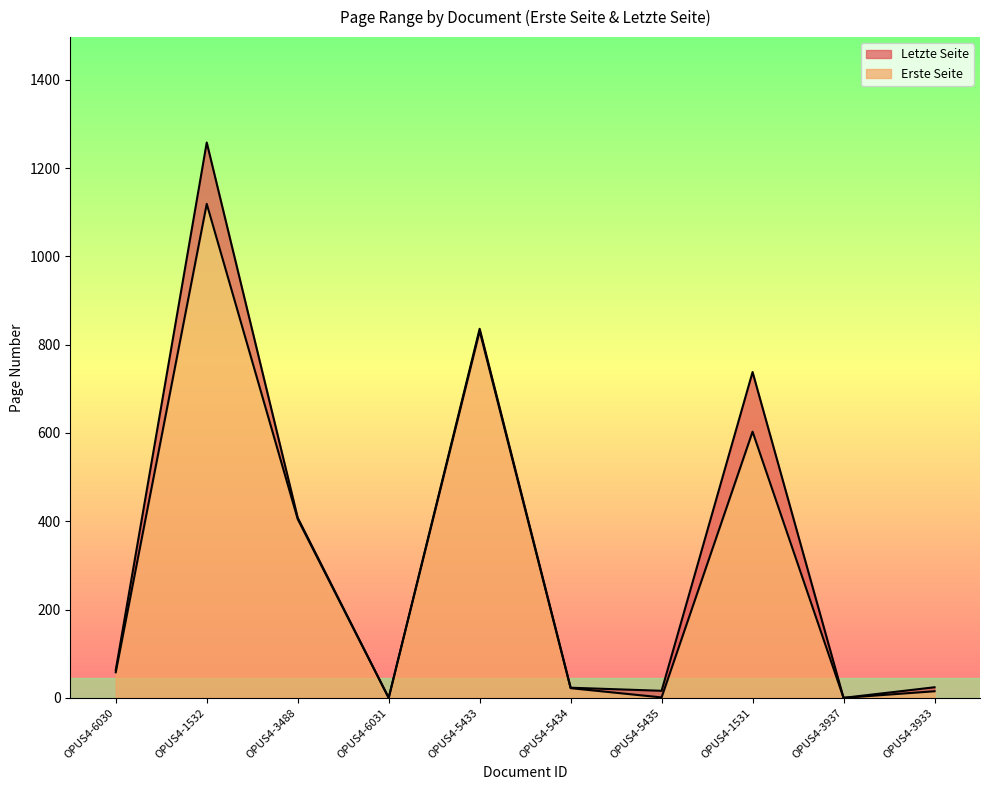

True or false: Erste Seite and Letzte Seite cross at least once.

False